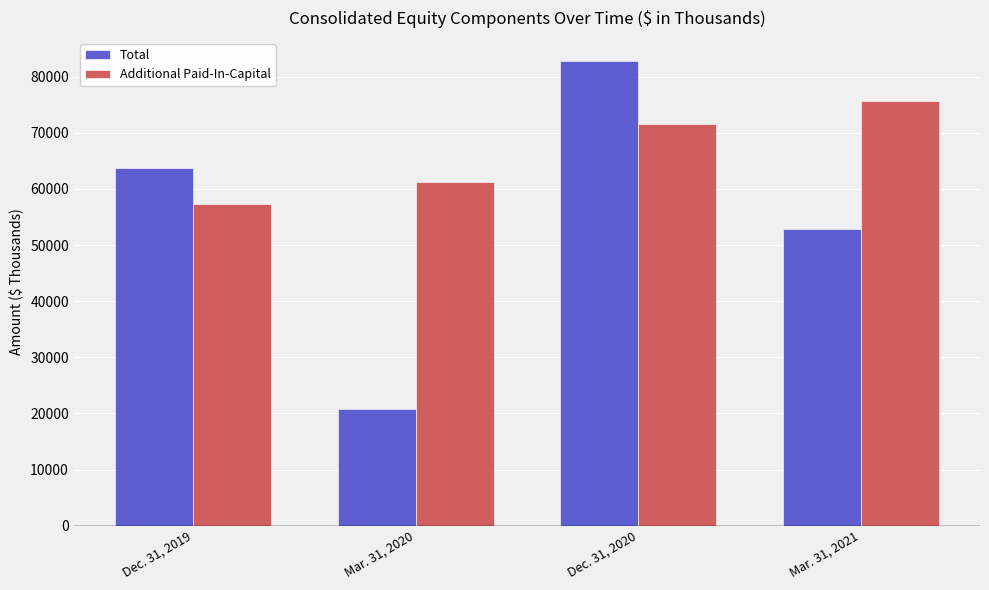

Between Dec. 31, 2019 and Dec. 31, 2020, which series saw the biggest shift?

Total